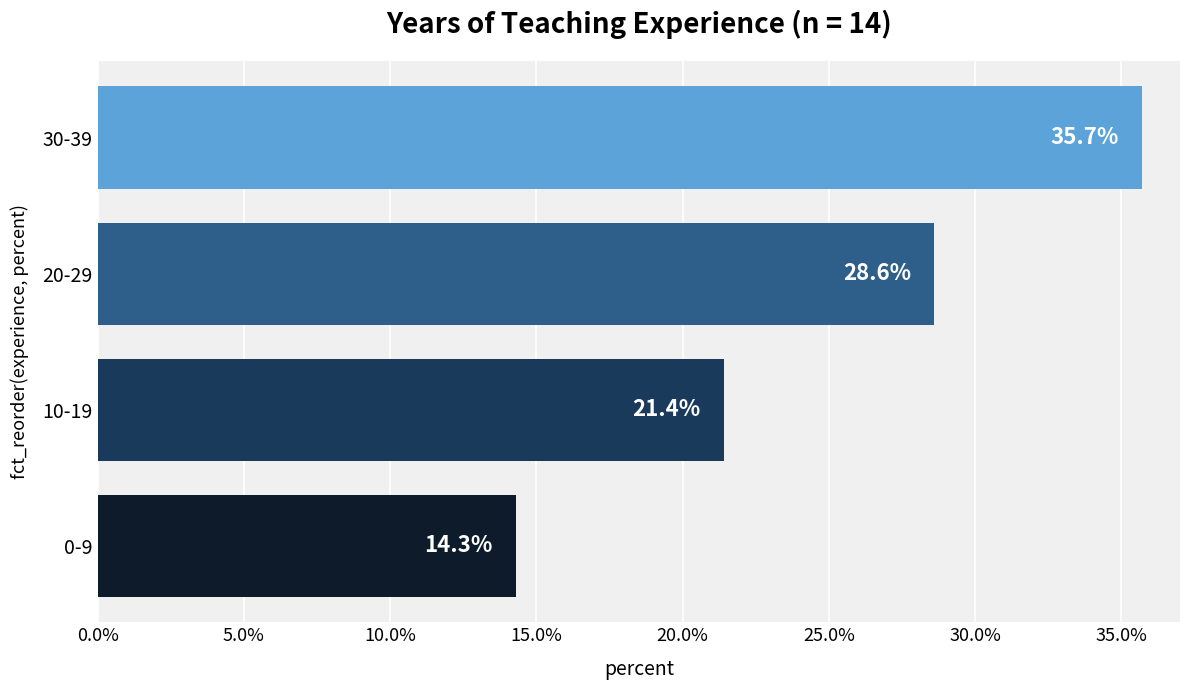

Where is the data nearest to the value 25?

10-19